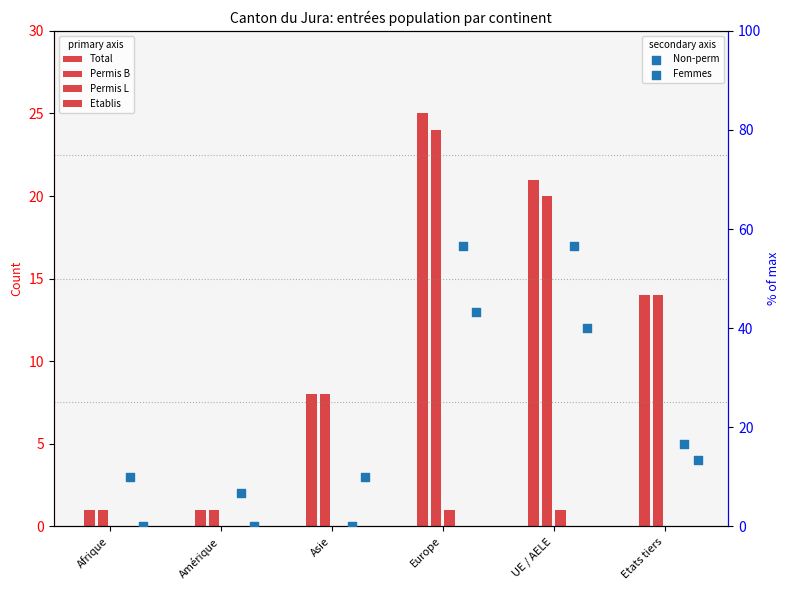

Which series contains the lowest Y value?

Permis L Total (col_4)